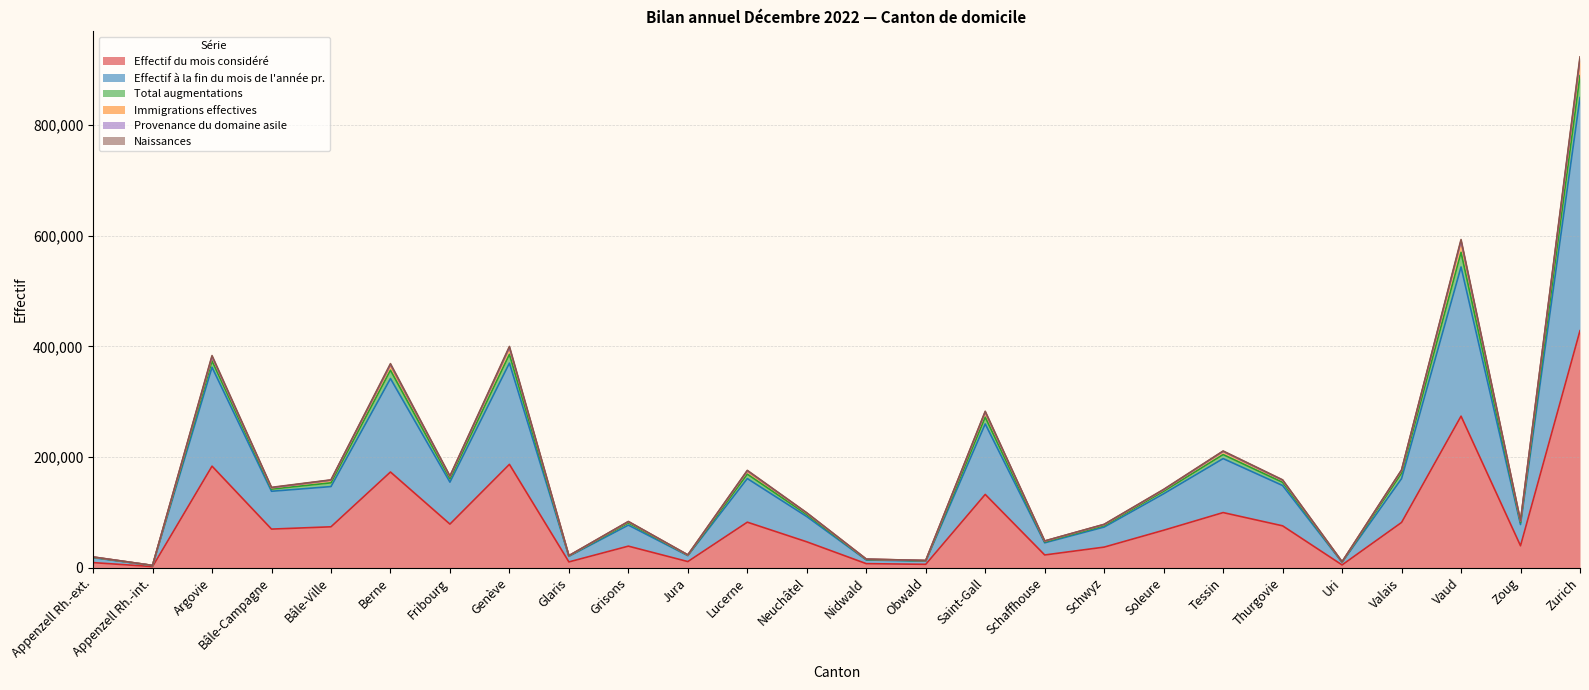

Is the value of Naissances at Argovie greater than the value of Total augmentations at Grisons?

Yes